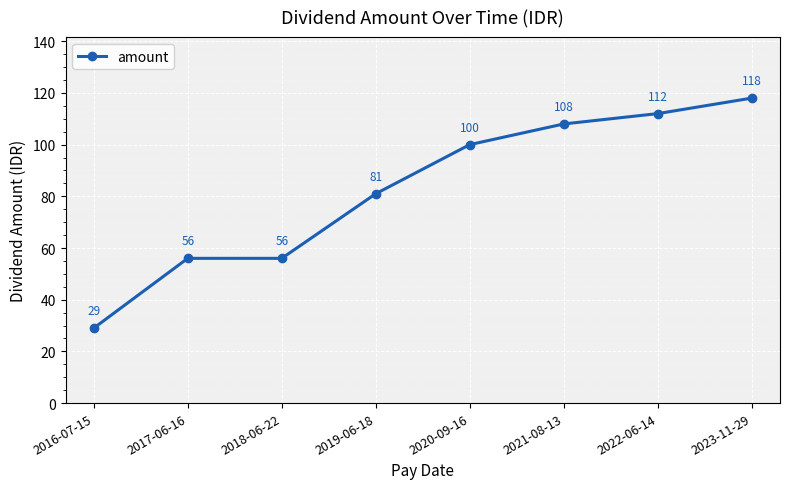

Reading left to right, extract all data points from this chart.

2016-07-15=29	2017-06-16=56	2018-06-22=56	2019-06-18=81	2020-09-16=100	2021-08-13=108	2022-06-14=112	2023-11-29=118